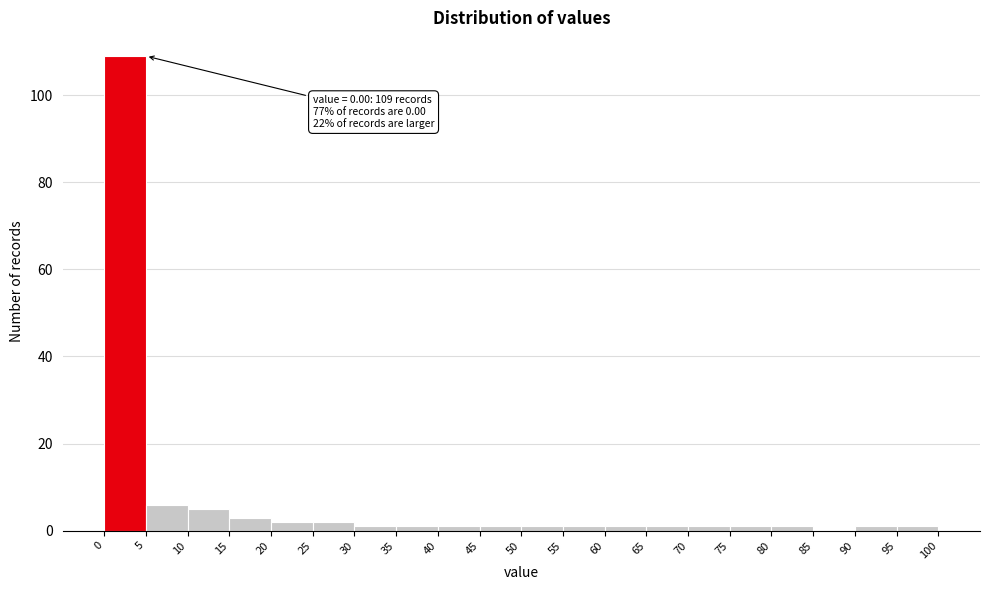

Which range on the x-axis has the tallest bar?

0 to 5